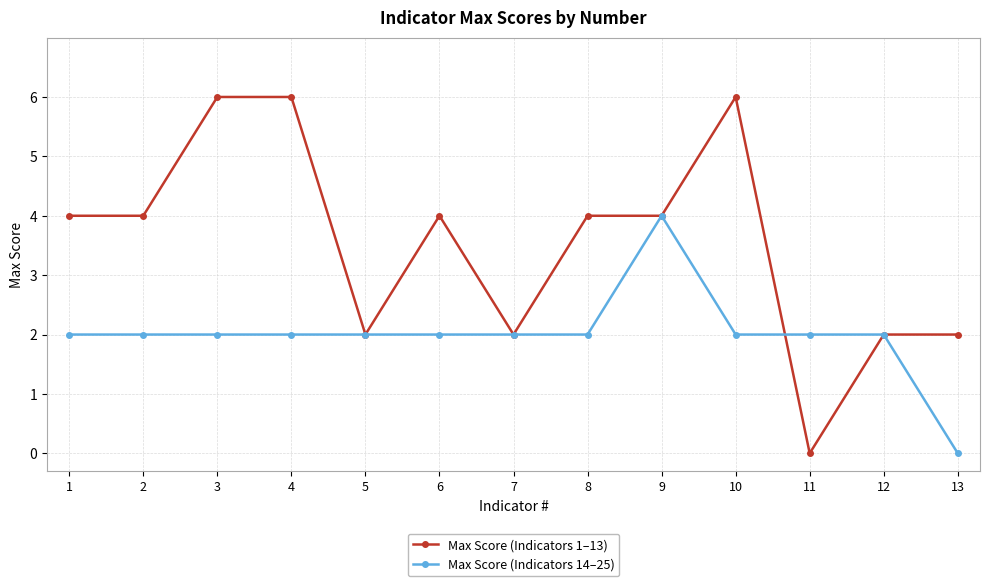

At which label does Max Score (Indicators 1–13) reach its minimum?

11